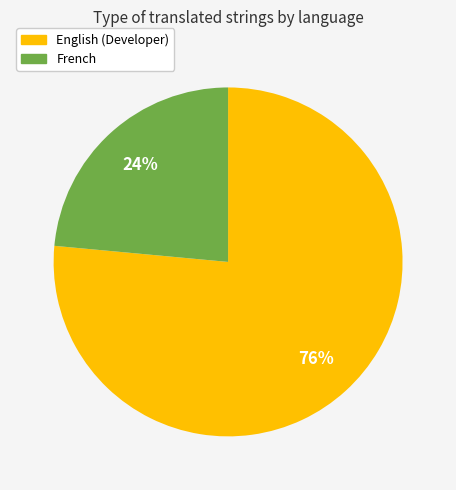

To the nearest percent, what is the average slice percentage?

50%